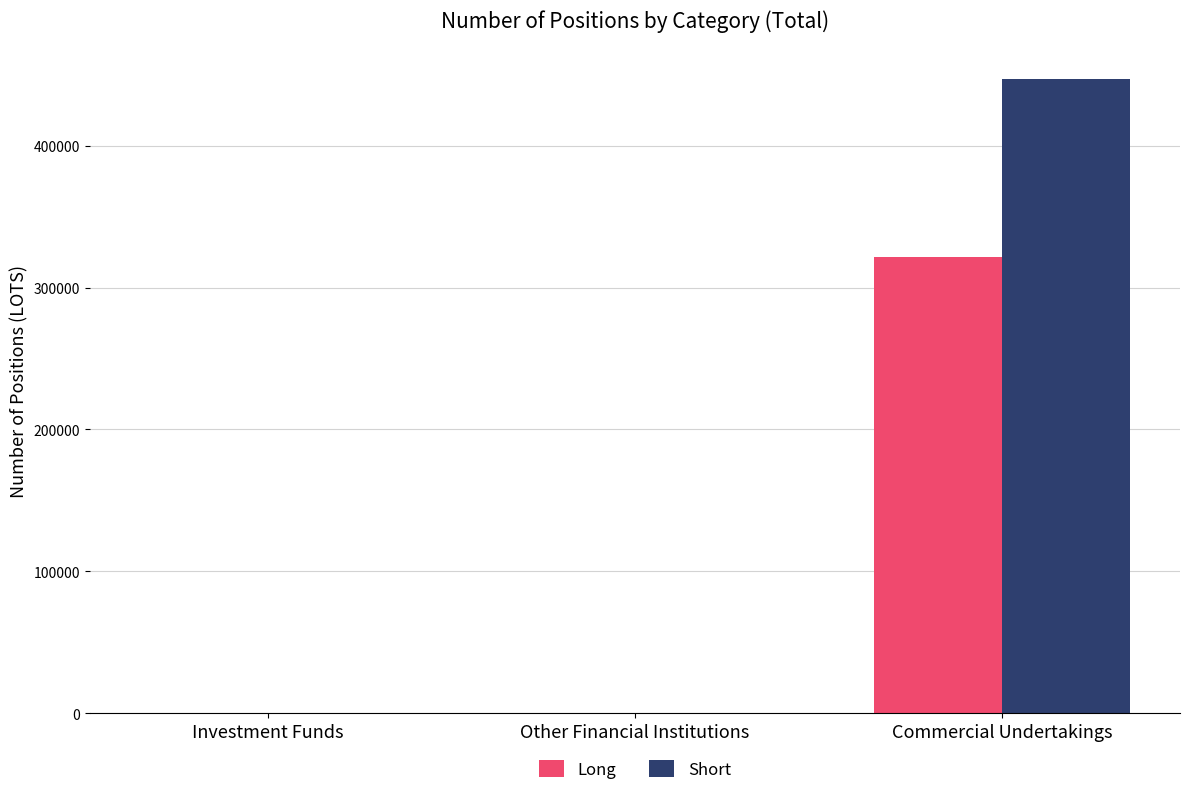

Reading left to right, extract all data points from this chart.

Long: 0	0	321816
Short: 0	0	446734